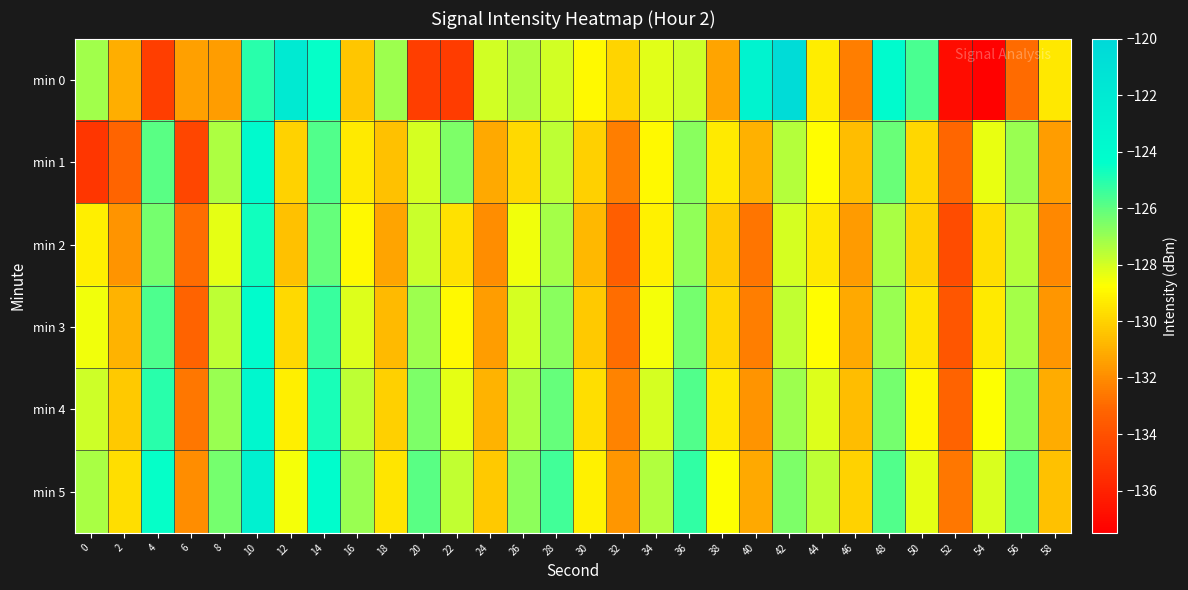

At which category is the sum across all series the highest?

10